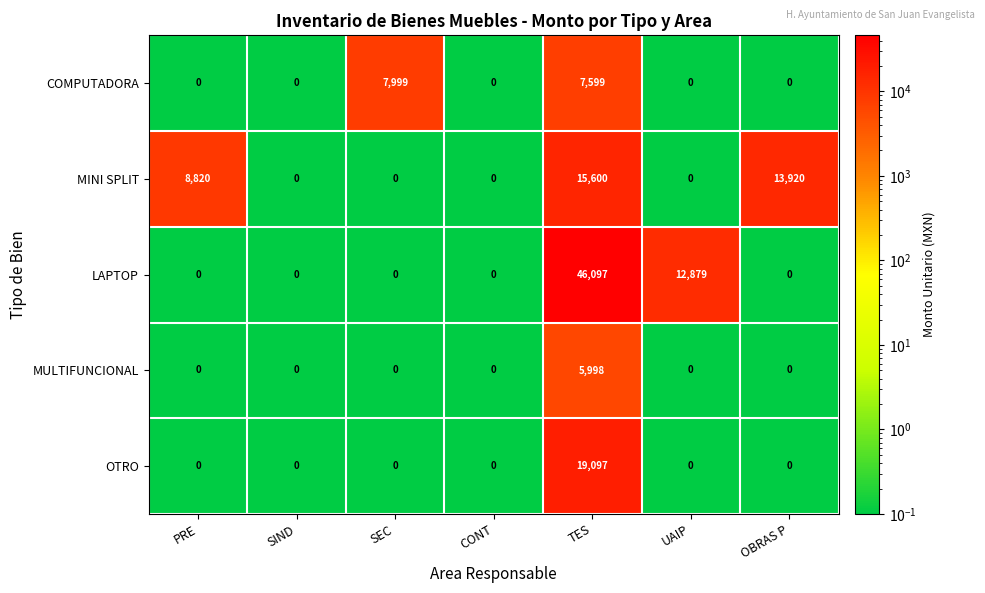

Rank the series by their maximum value, from highest to lowest.

LAPTOP, OTRO, MINI SPLIT, COMPUTADORA, MULTIFUNCIONAL